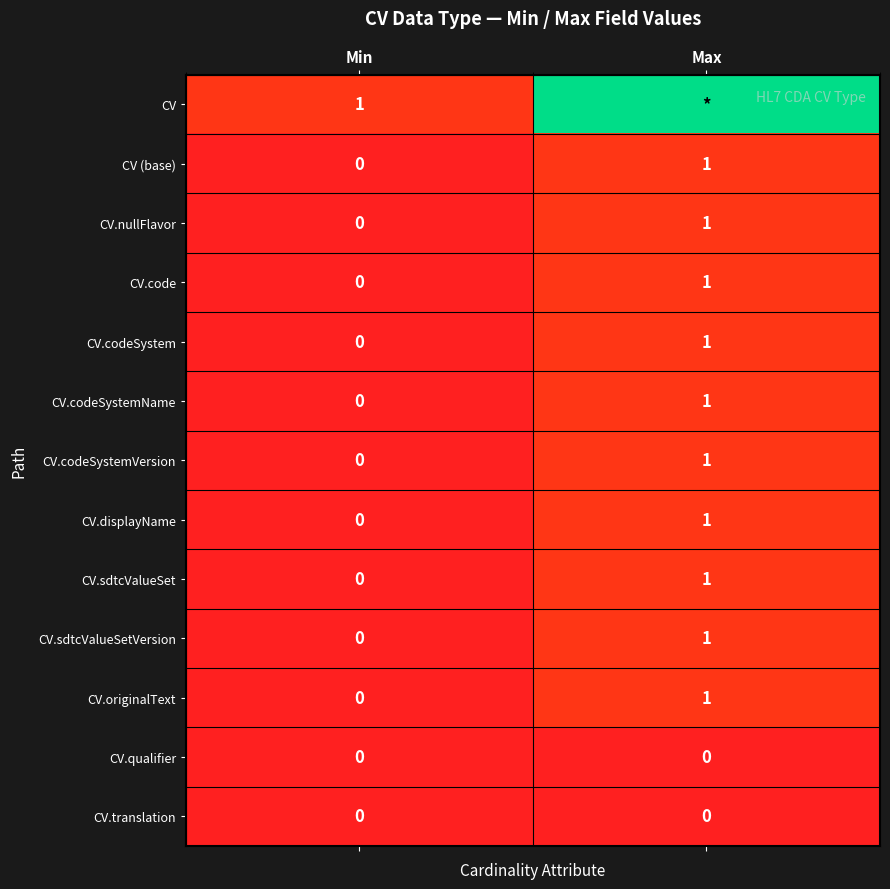

What is the sum of all CV.sdtcValueSetVersion values?

1